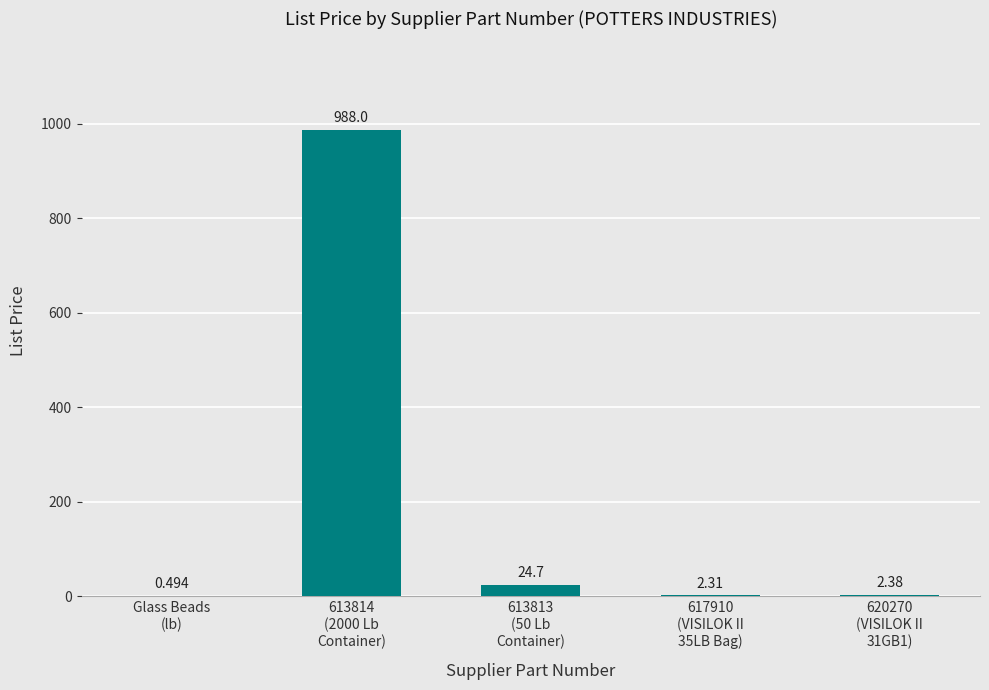

Reading left to right, transcribe all the data shown in this chart.

Glass Beads
(lb)=0.5	613814
(2000 Lb
Container)=988.0	613813
(50 Lb
Container)=24.7	617910
(VISILOK II
35LB Bag)=2.3	620270
(VISILOK II
31GB1)=2.4